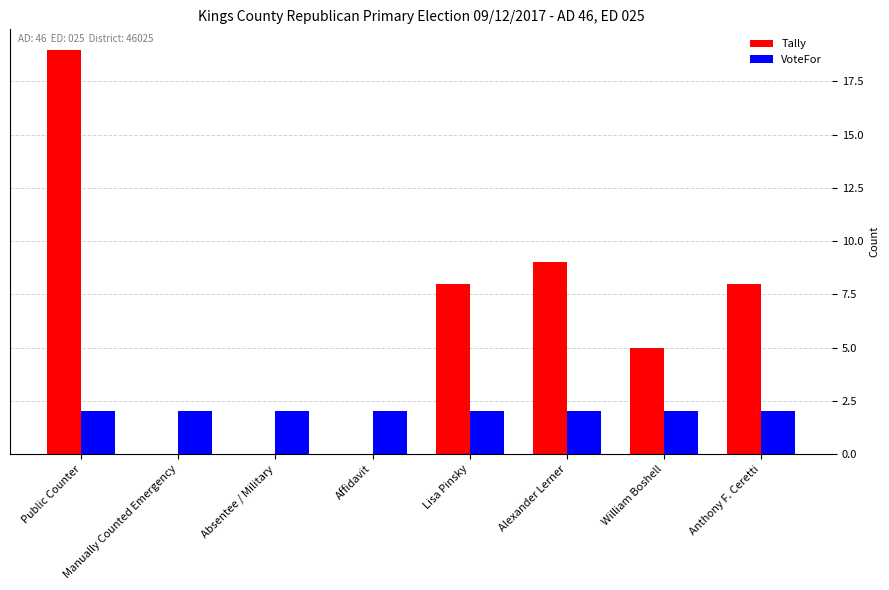

At which category is the sum across all series the highest?

Public Counter